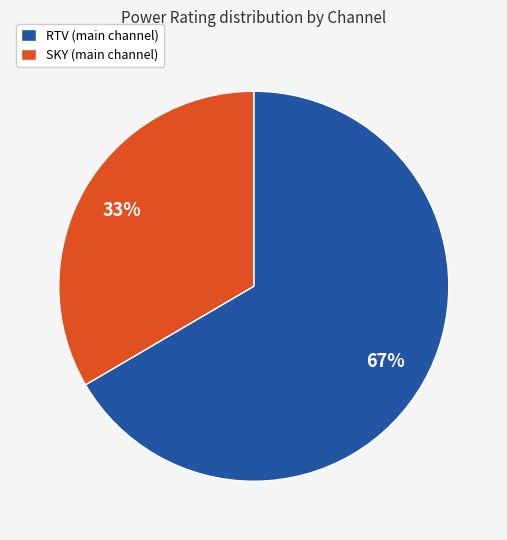

Is it true that SKY is 16% of the pie?

False